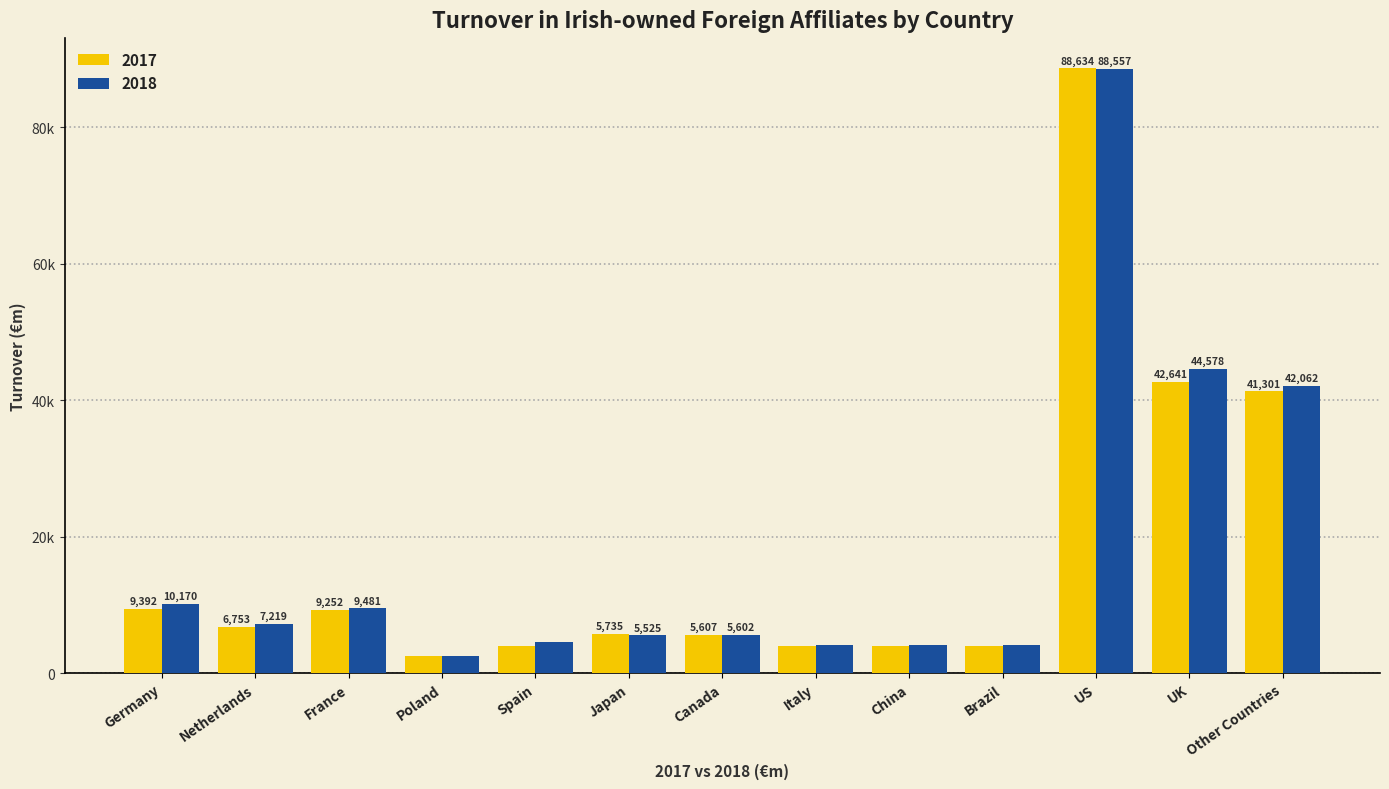

Rank the categories by 2018 value from highest to lowest.

US, UK, Other Countries, Germany, France, Netherlands, Canada, Japan, Spain, China, Brazil, Italy, Poland